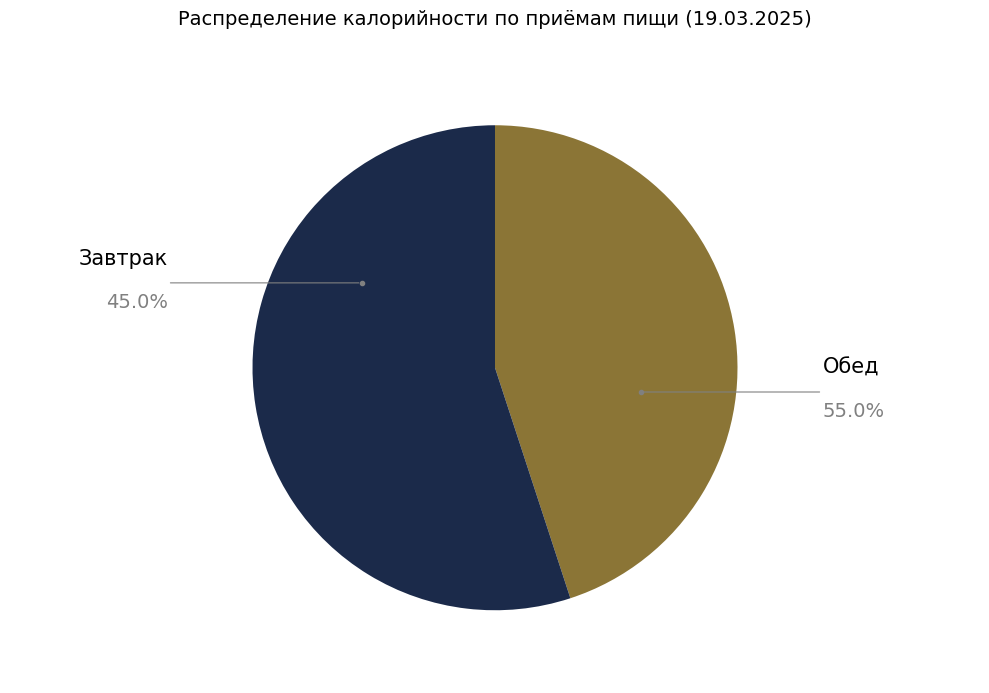

Which category has the biggest portion of the pie?

Обед